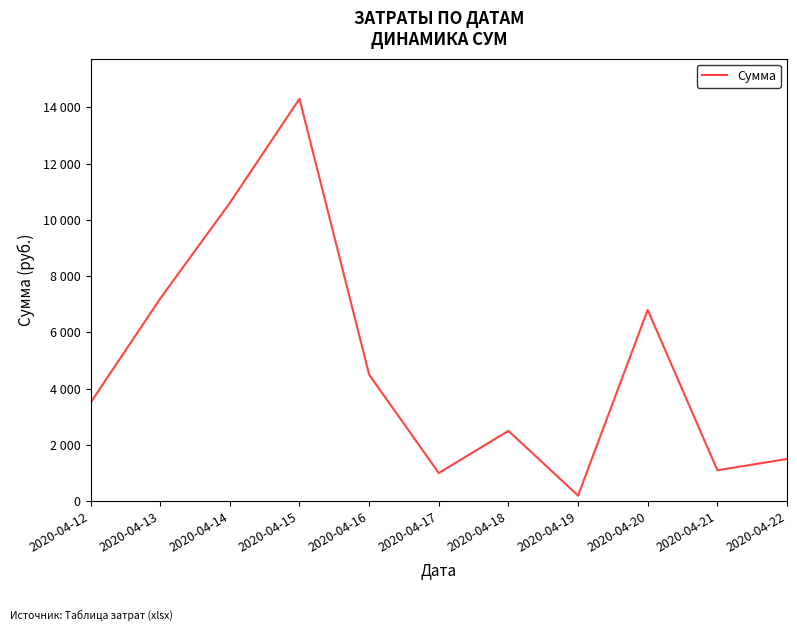

Is this an area chart (filled region under the line)?

No